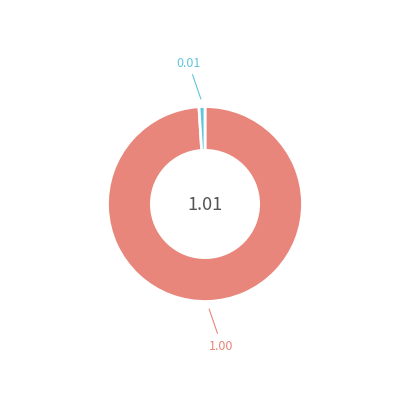

How many segments does this pie chart have?

2